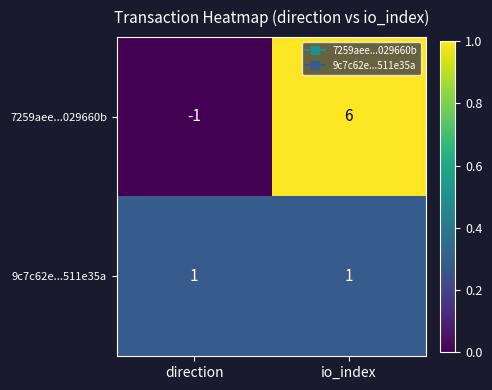

Reading left to right, transcribe all the data shown in this chart.

7259aee...029660b: -1	6
9c7c62e...511e35a: 1	1